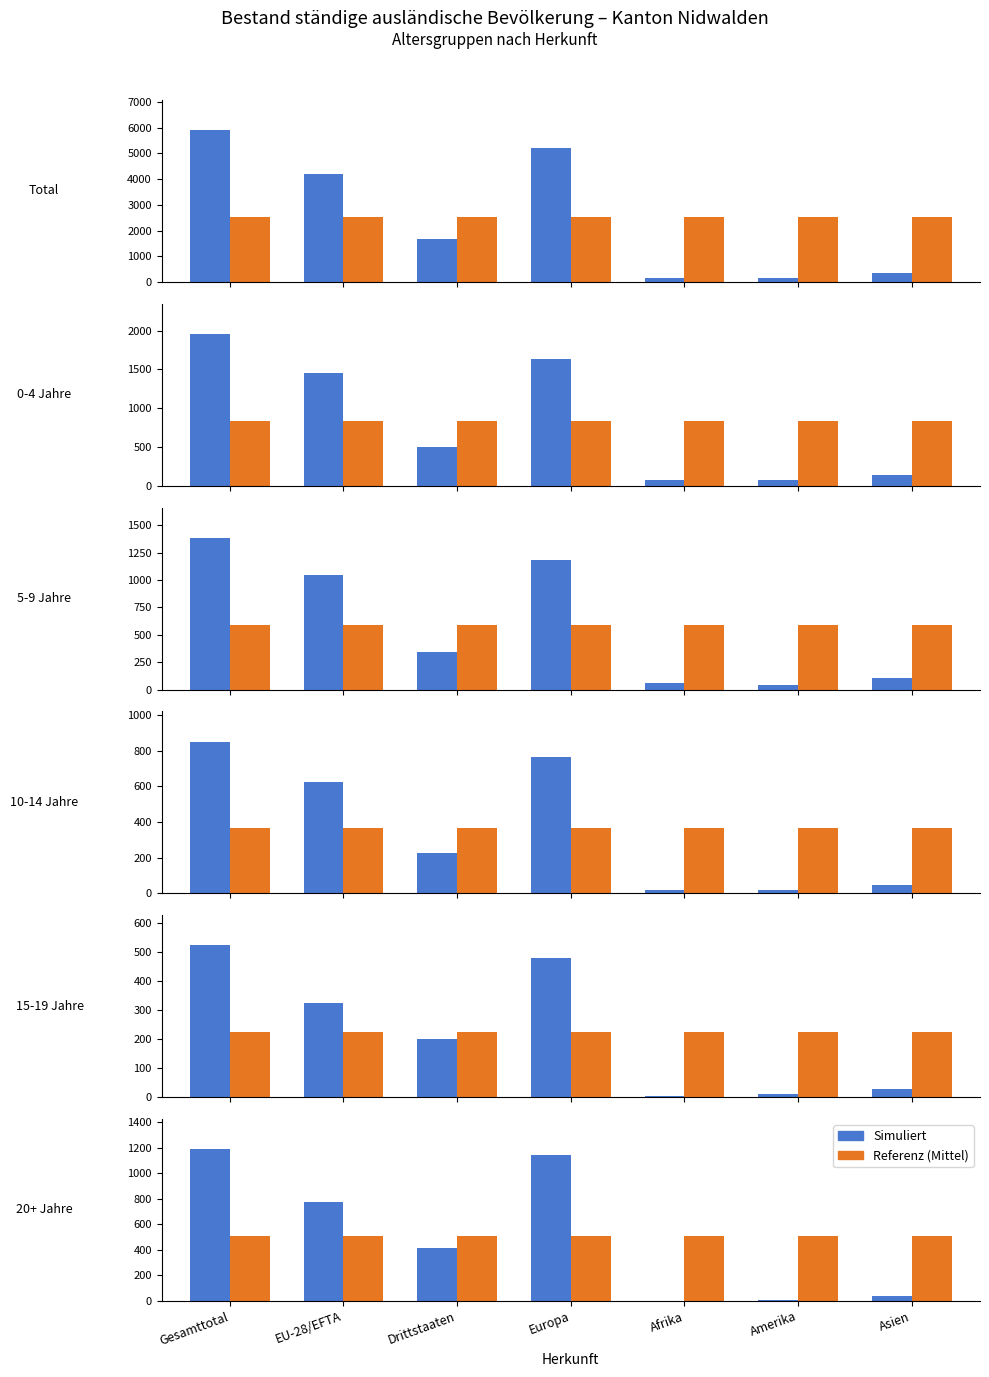

What is the difference between the highest and lowest values at EU-28/EFTA?

261.3